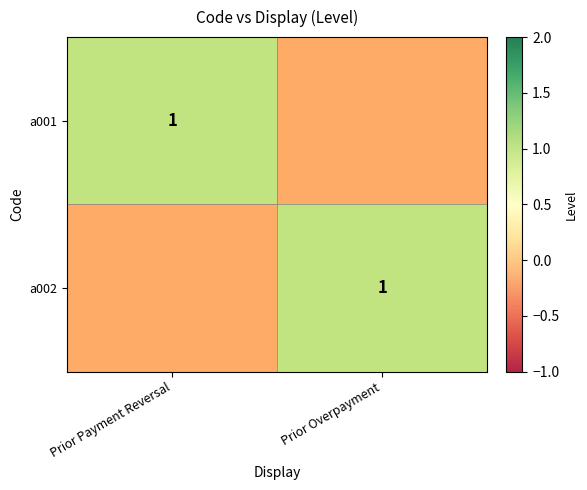

List the series in order of their peak value, highest first.

a001, a002